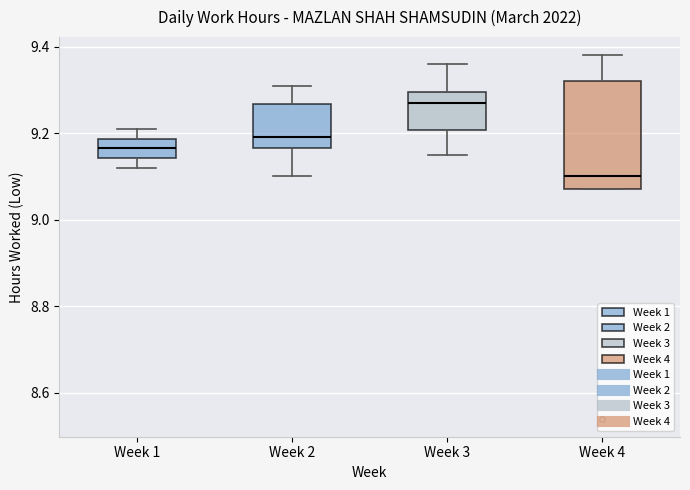

Reading left to right, read every box against the y-axis: the position of its median line, the range the box covers, and the ends of its whiskers. The values are not printed on the chart, so give them approximately, as read against the axis.

Week 1: median 9.16, box 9.14 to 9.18, whiskers 9.12 to 9.22
Week 2: median 9.20, box 9.16 to 9.26, whiskers 9.10 to 9.32
Week 3: median 9.28, box 9.20 to 9.30, whiskers 9.16 to 9.36
Week 4: median 9.10, box 9.08 to 9.32, whiskers 9.08 to 9.38